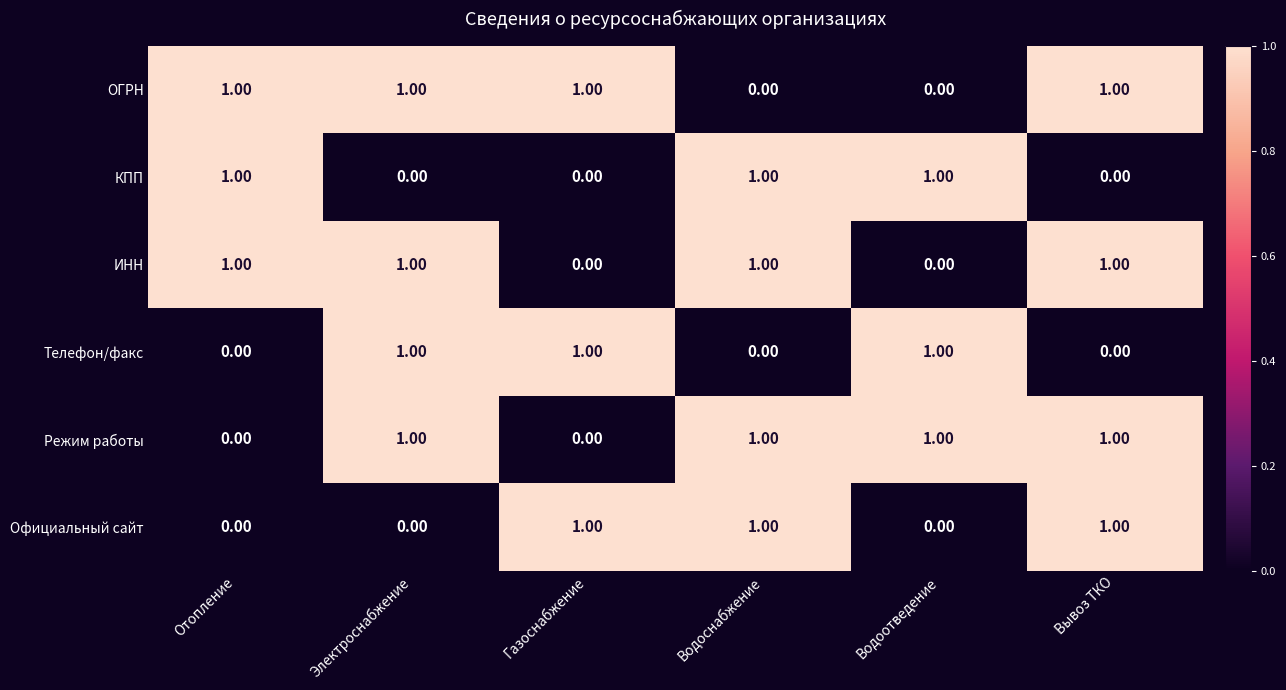

Is the value of ОГРН at Отопление greater than the value of Официальный сайт at Водоотведение?

Yes